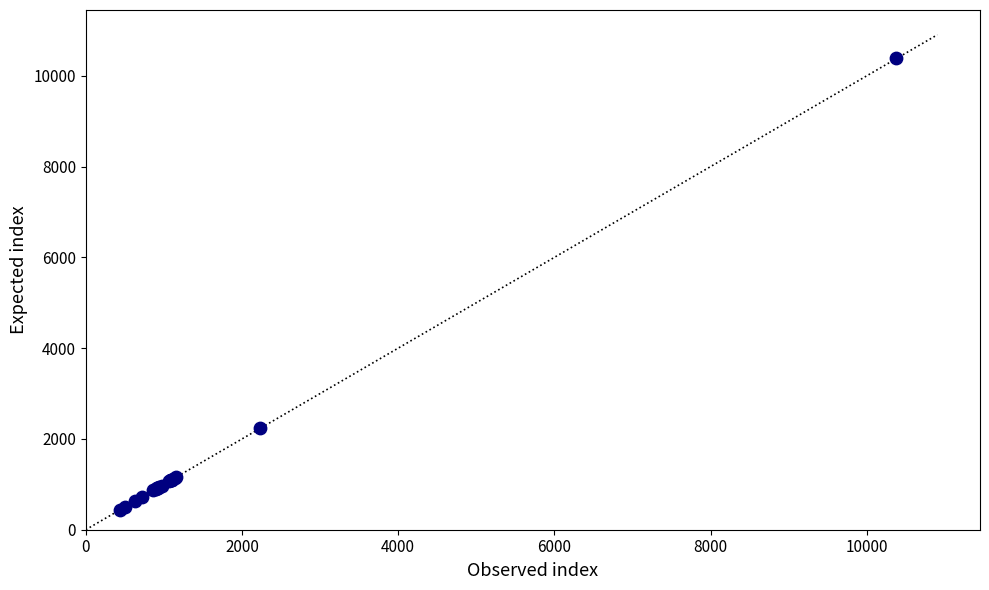

What Y value in the scatter plot is closest to 5412?

2235.6